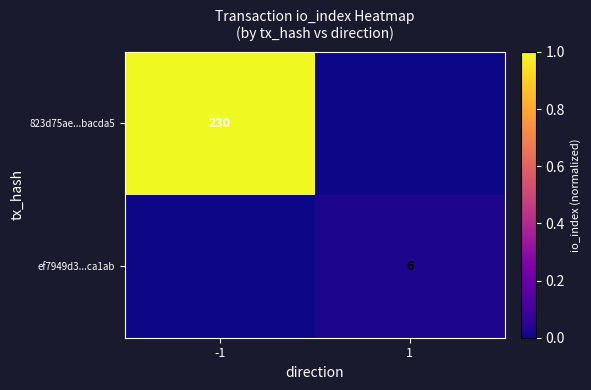

The ef7949d3...ca1ab series shows 0.0 at 1. True or false?

False